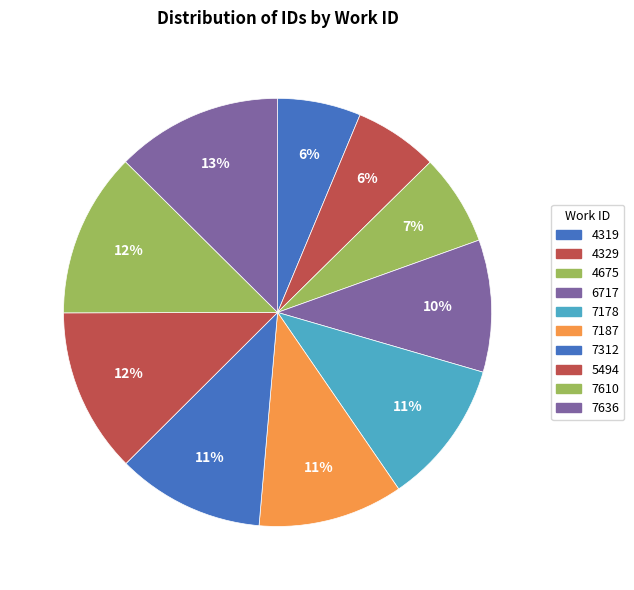

Which category has the biggest portion of the pie?

7636